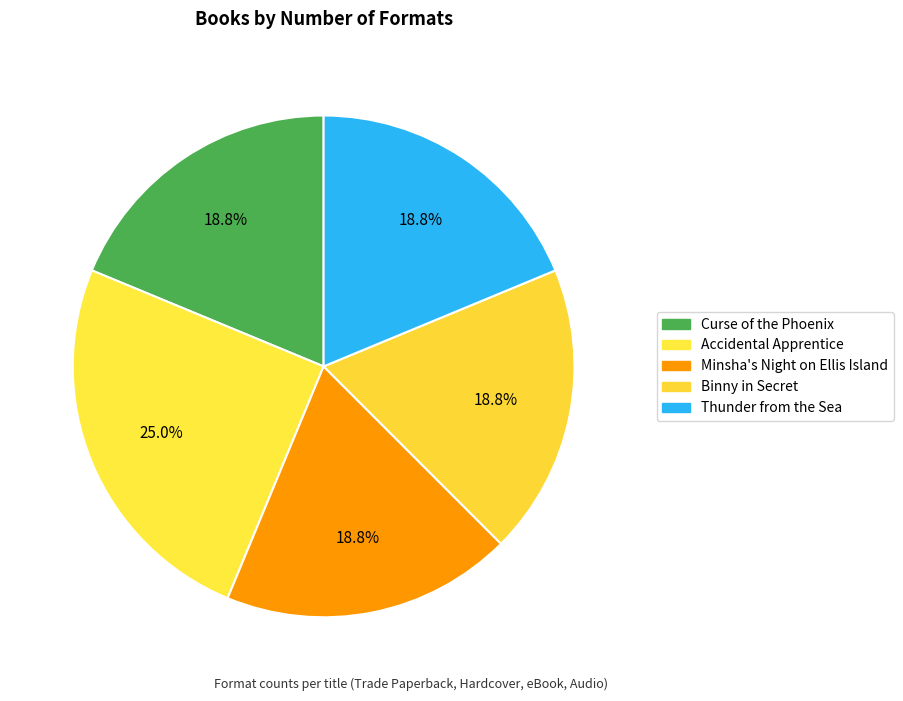

How many slices are in this pie chart?

5